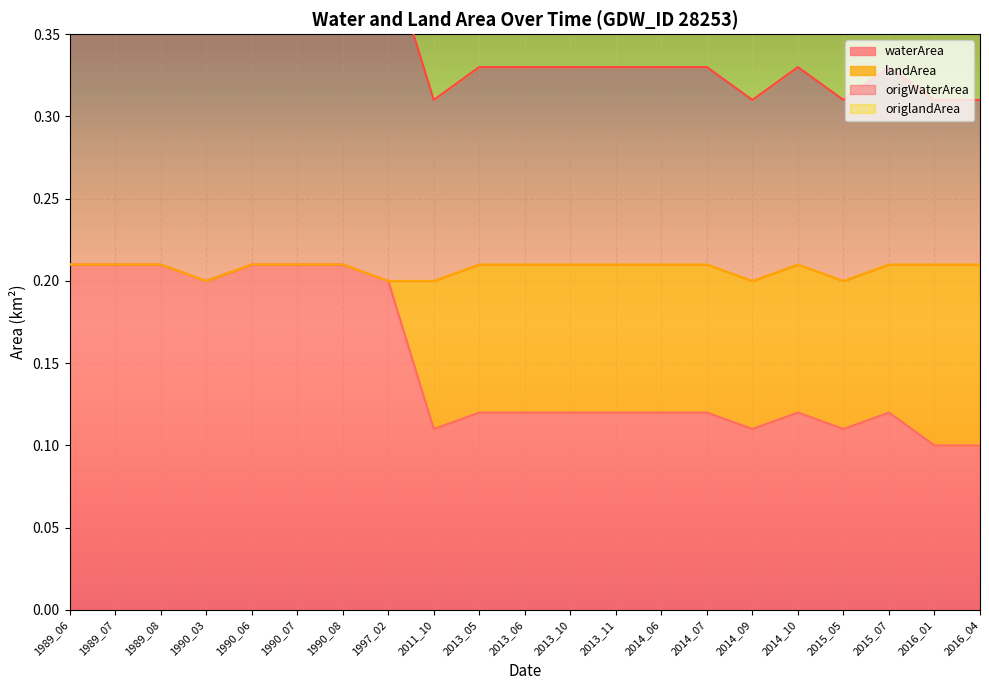

How many categories are shown in the chart?

21